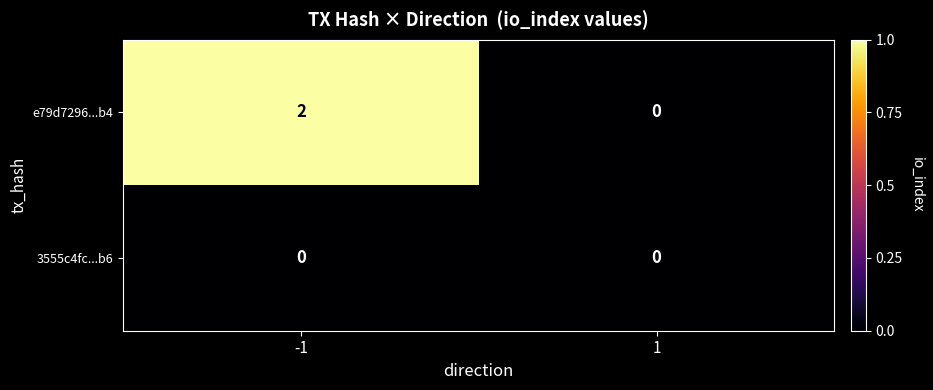

List the series in order of their overall mean, highest first.

e79d7296...b4, 3555c4fc...b6